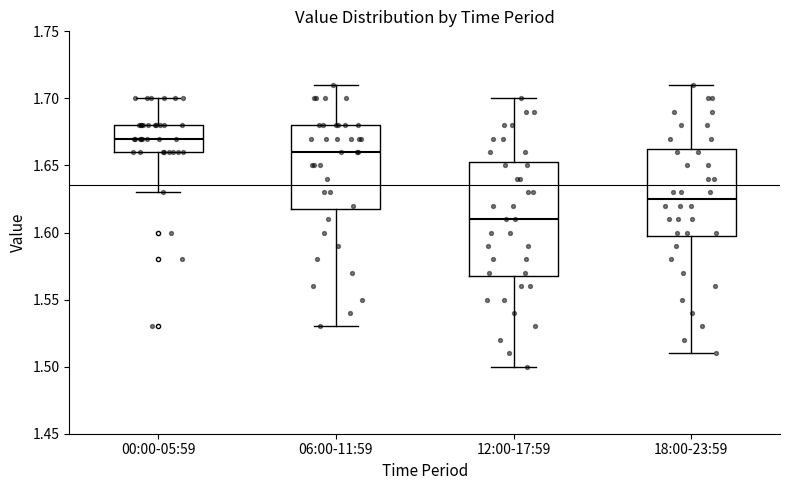

Reading left to right, read every box against the y-axis: the position of its median line, the range the box covers, and the ends of its whiskers. The values are not printed on the chart, so give them approximately, as read against the axis.

00:00-05:59: median 1.670, box 1.660 to 1.680, whiskers 1.630 to 1.700
06:00-11:59: median 1.660, box 1.620 to 1.680, whiskers 1.530 to 1.710
12:00-17:59: median 1.610, box 1.570 to 1.655, whiskers 1.500 to 1.700
18:00-23:59: median 1.625, box 1.600 to 1.665, whiskers 1.510 to 1.710